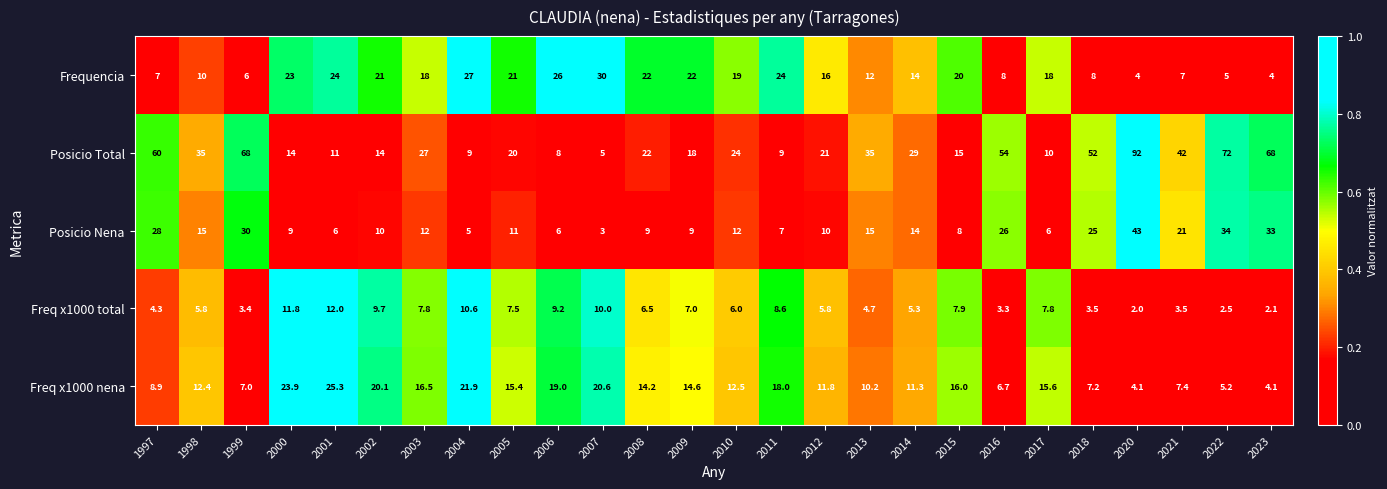

List the series in order of their peak value, highest first.

Posicio Total, Posicio Nena, Frequencia, Freq x1000 nena, Freq x1000 total